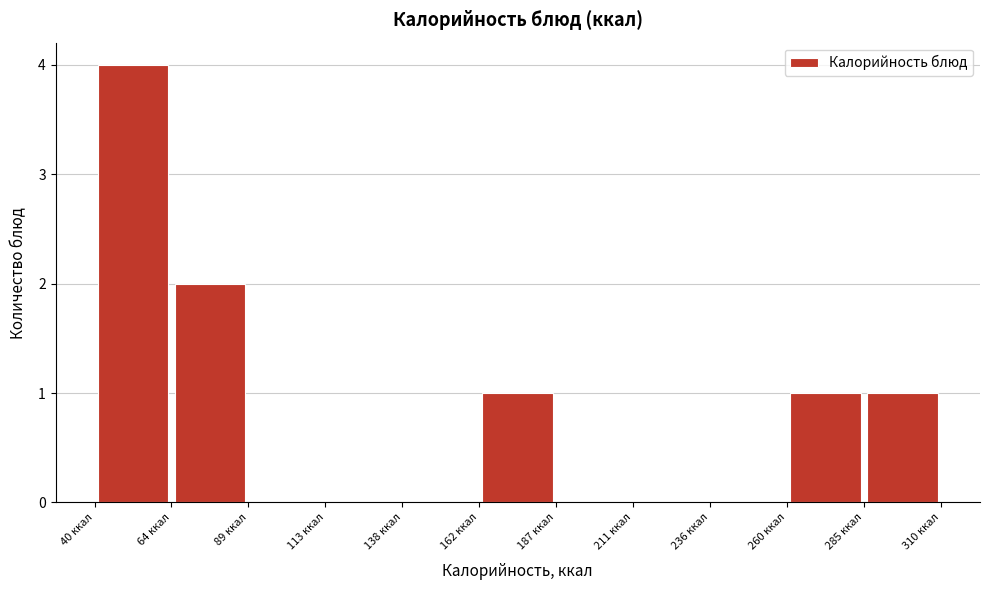

Which range on the x-axis has the tallest bar?

40 to 65